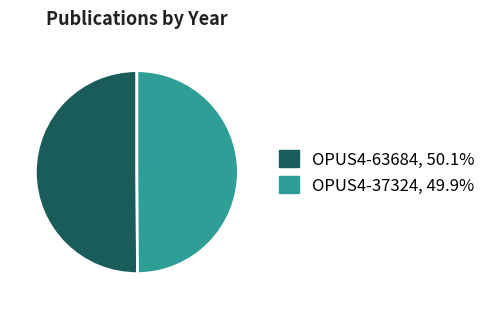

Is the sum of OPUS4-63684, 50.1% and OPUS4-37324, 49.9% greater than half?

Yes